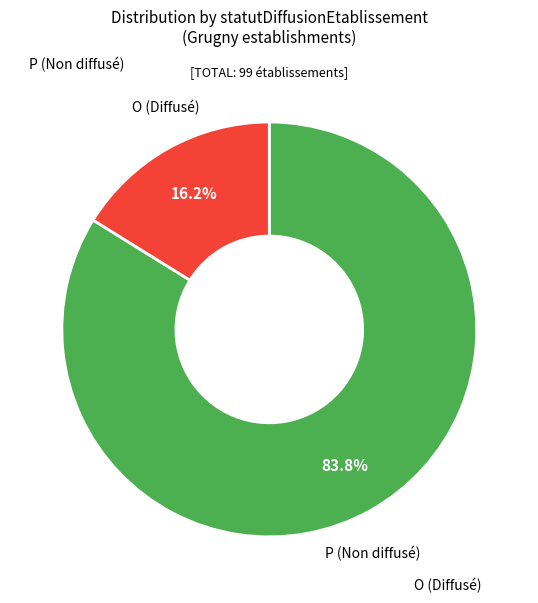

Is there any slice that represents more than half of the pie?

Yes